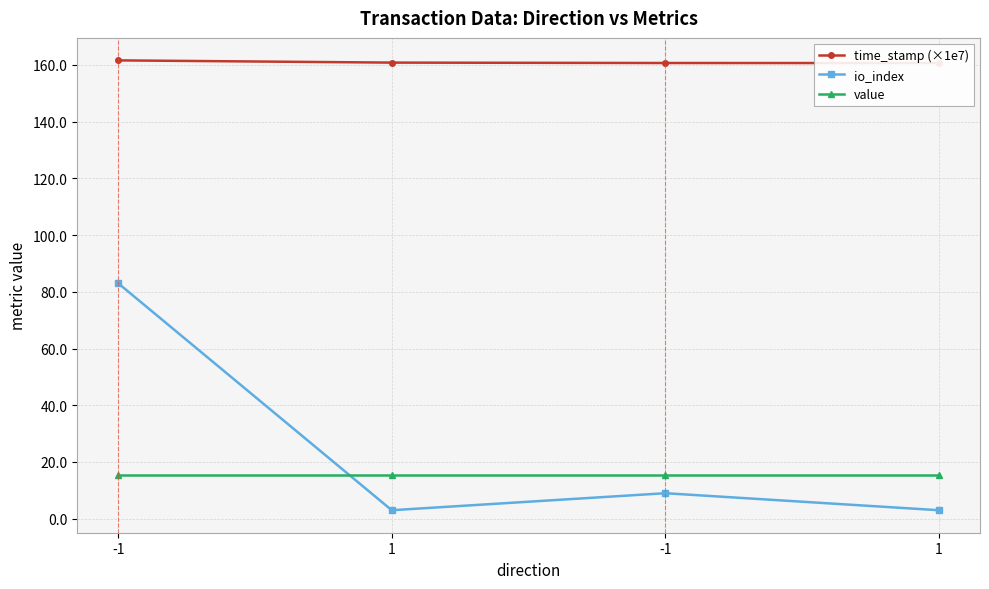

Between -1 and 1, which is larger?

-1